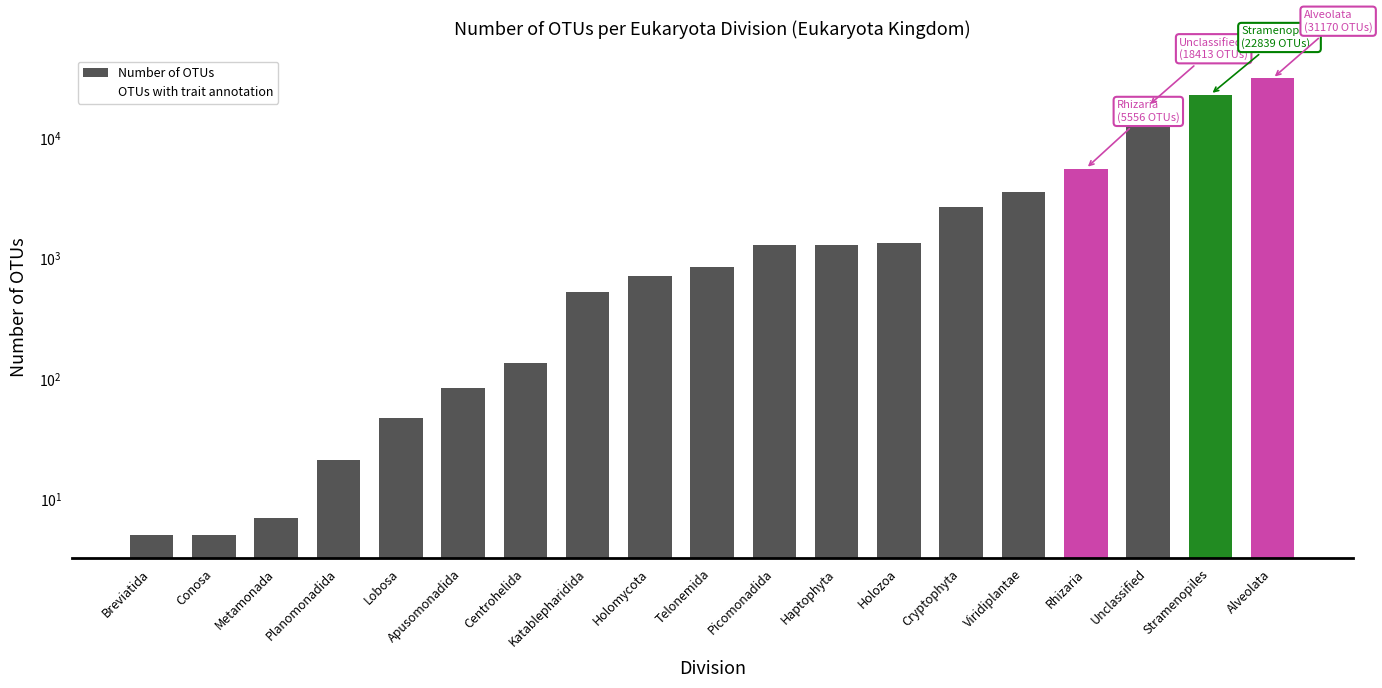

List the series in order of their overall mean, lowest first.

OTUs with trait annotation, Number of OTUs